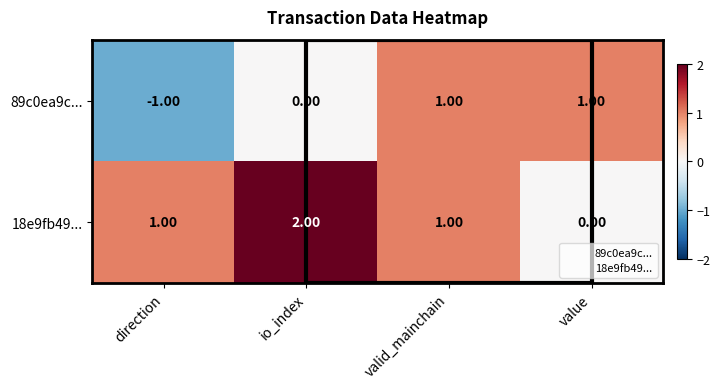

What is the sum of all 18e9fb49... values?

4